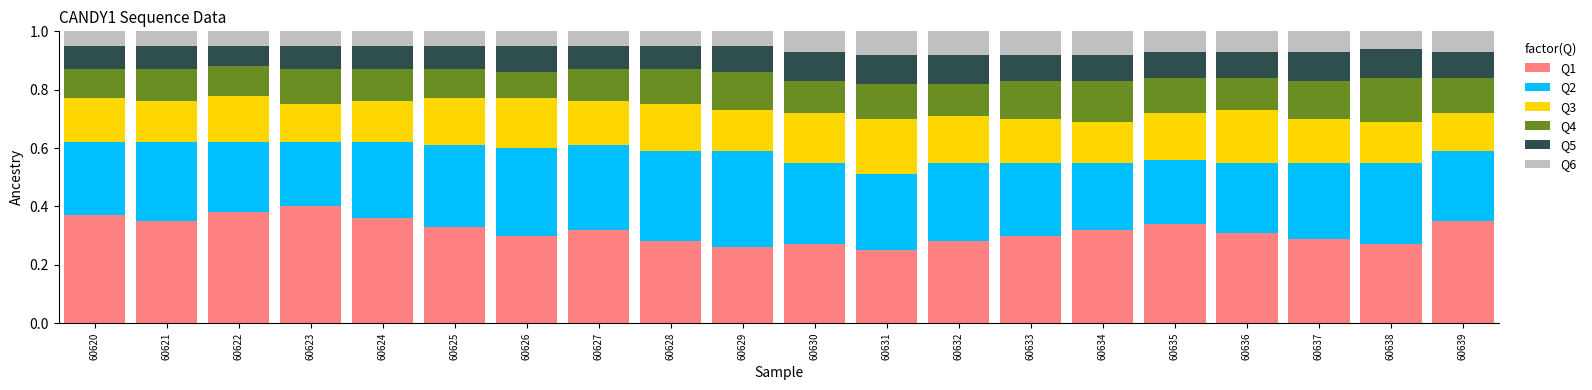

What is the total value across all series at 60623?

1.0